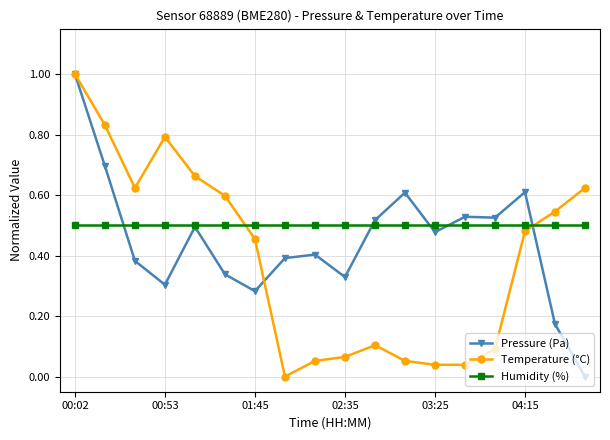

How many series are shown in this chart?

3